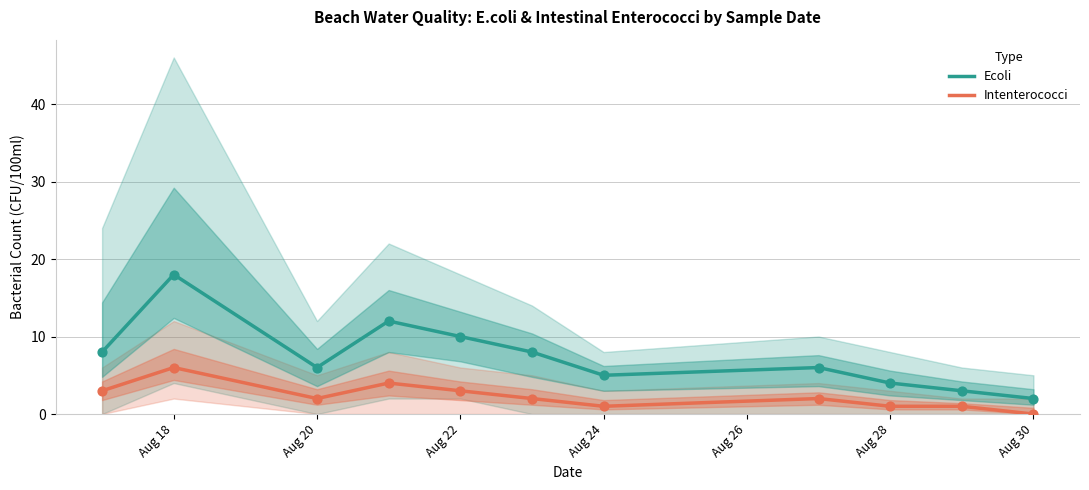

Which series contains the lowest Y value?

Intenterococci